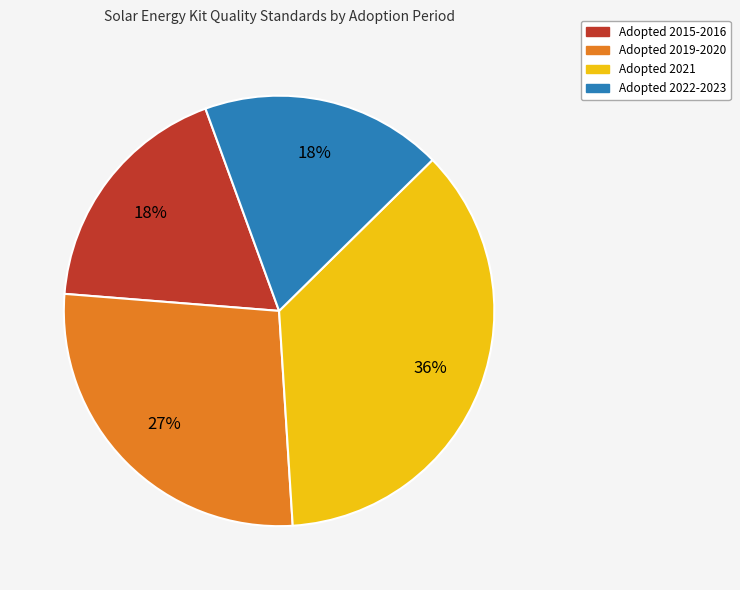

Does any single category account for the majority?

No